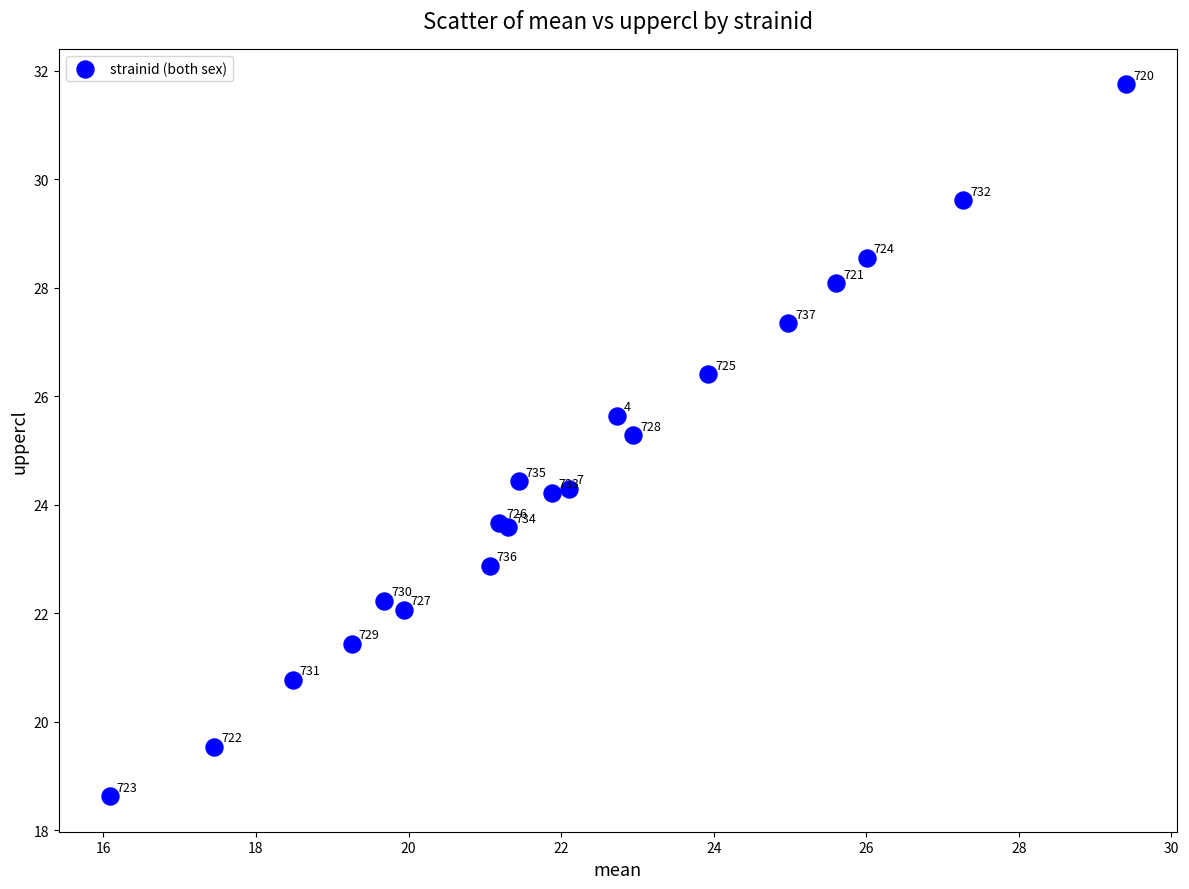

What Y value in the scatter plot is closest to 25?

25.3